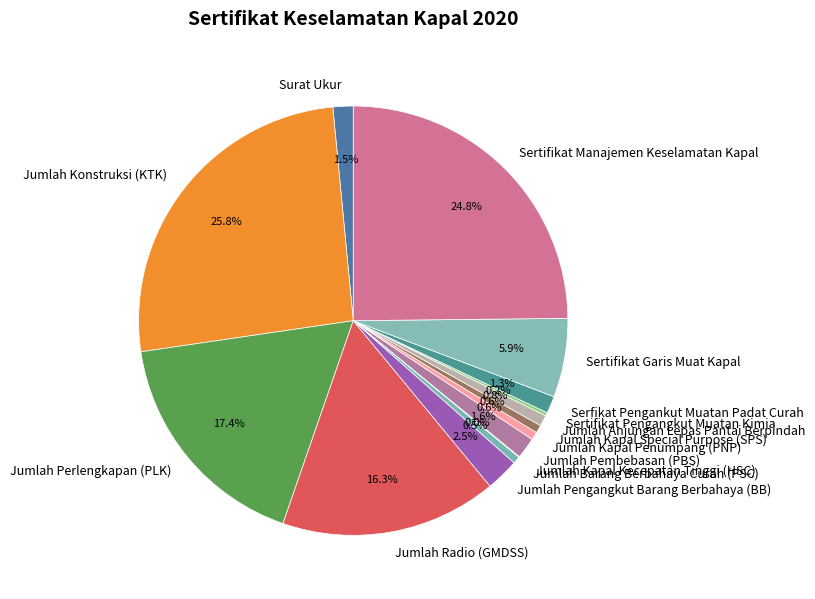

Is it true that Jumlah Anjungan Lepas Pantai Berpindah is 11% of the pie?

False